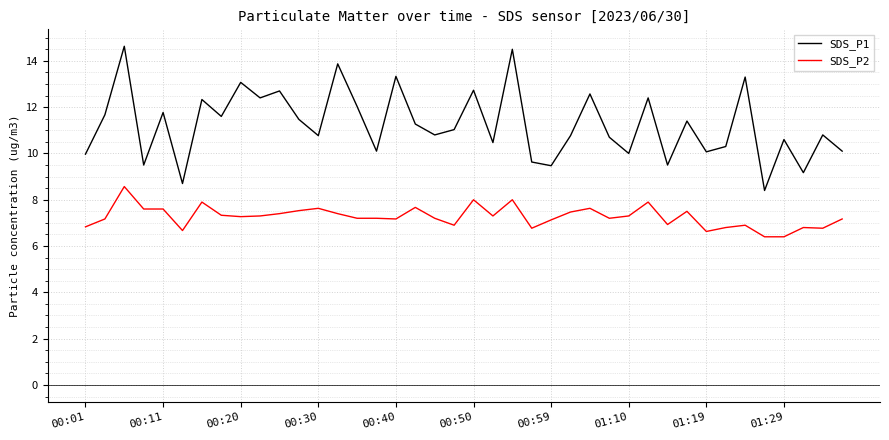

What is the difference between the maximum and minimum values in the SDS_P2 series?

2.2